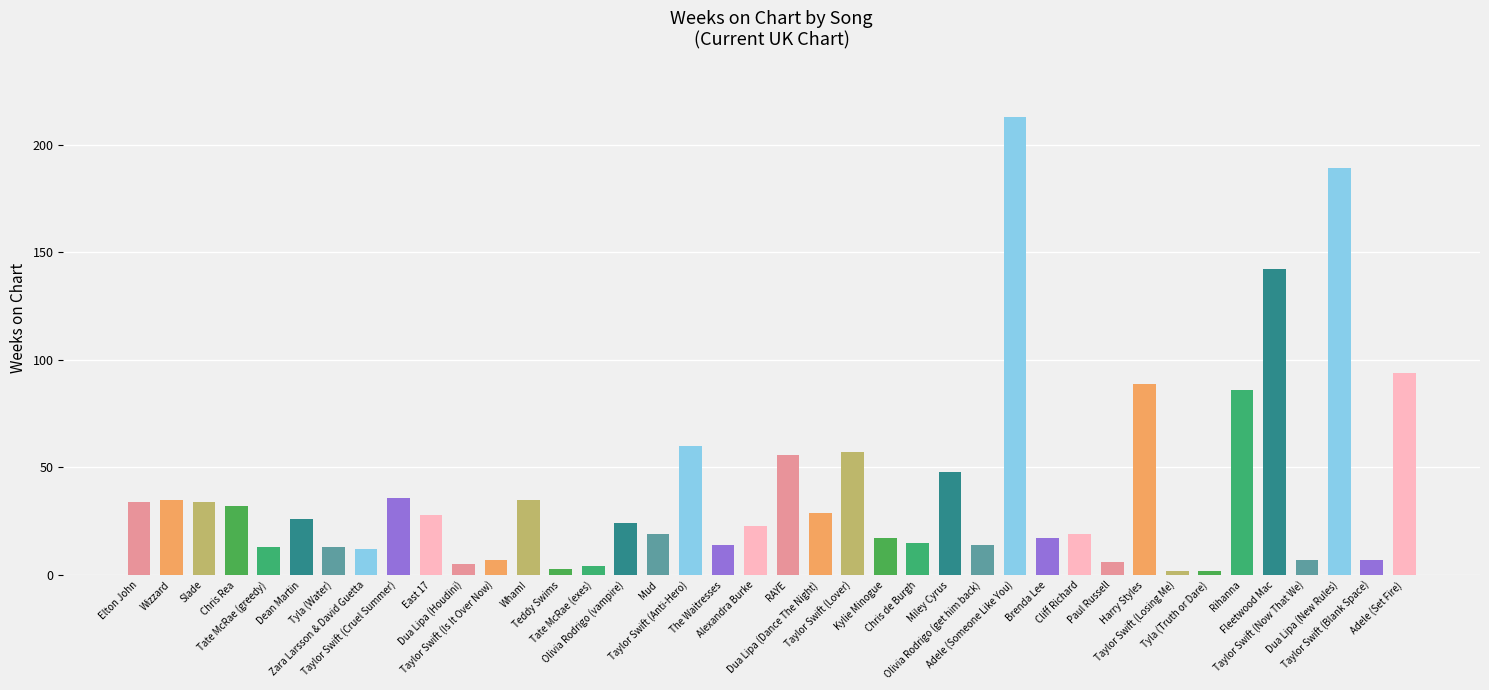

Reading right to left, list all the values displayed in this chart.

94	7	189	7	142	86	2	2	89	6	19	17	213	14	48	15	17	57	29	56	23	14	60	19	24	4	3	35	7	5	28	36	12	13	26	13	32	34	35	34